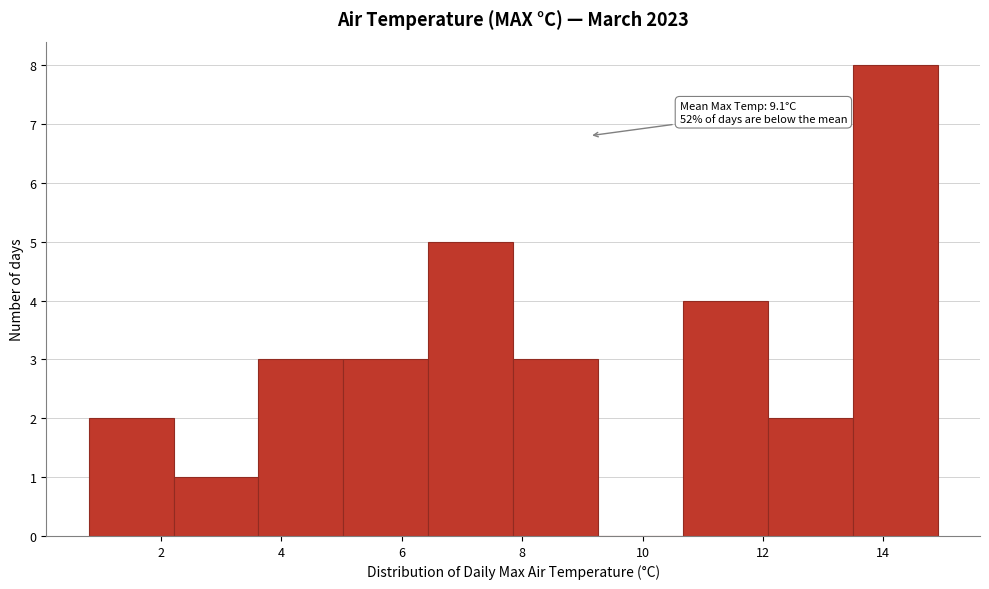

Over which range of the x-axis is the bar tallest?

13.4 to 15.0